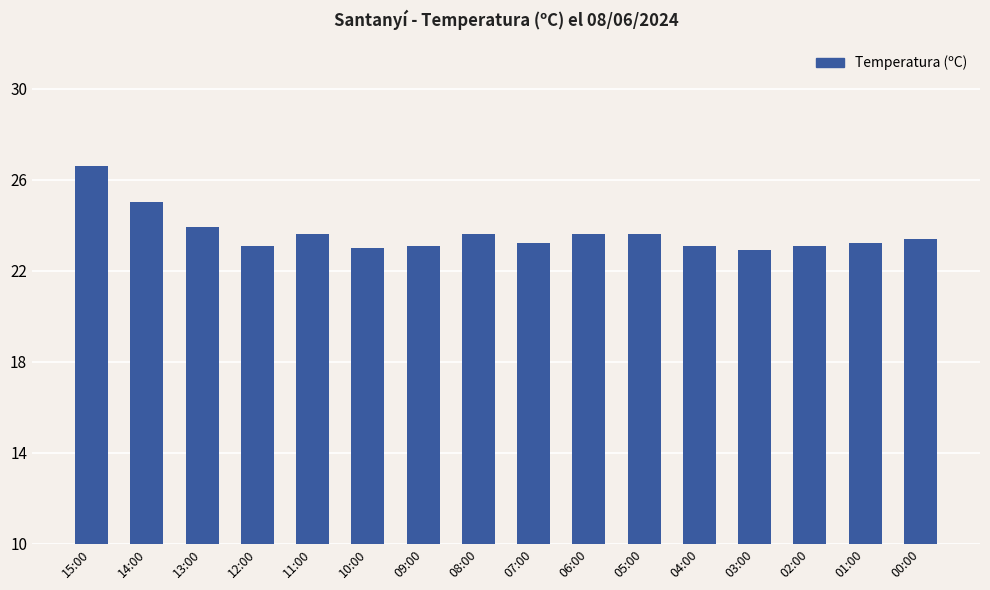

What is the sum of all values?

378.0